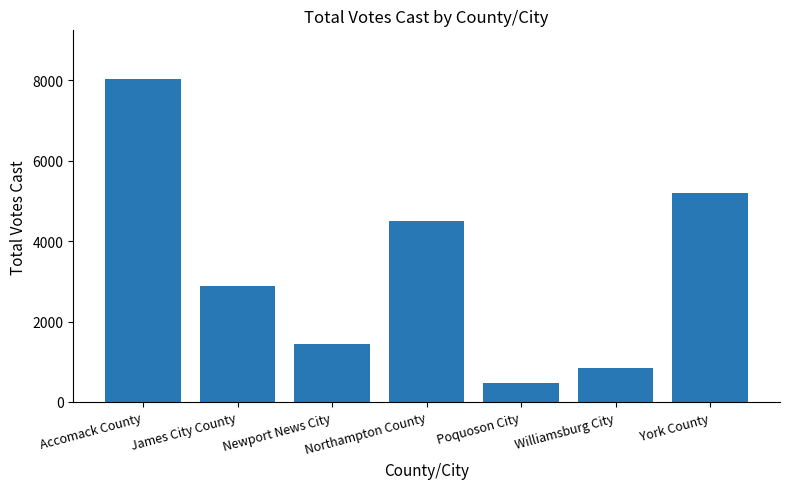

What is the difference between the maximum and minimum values?

7567